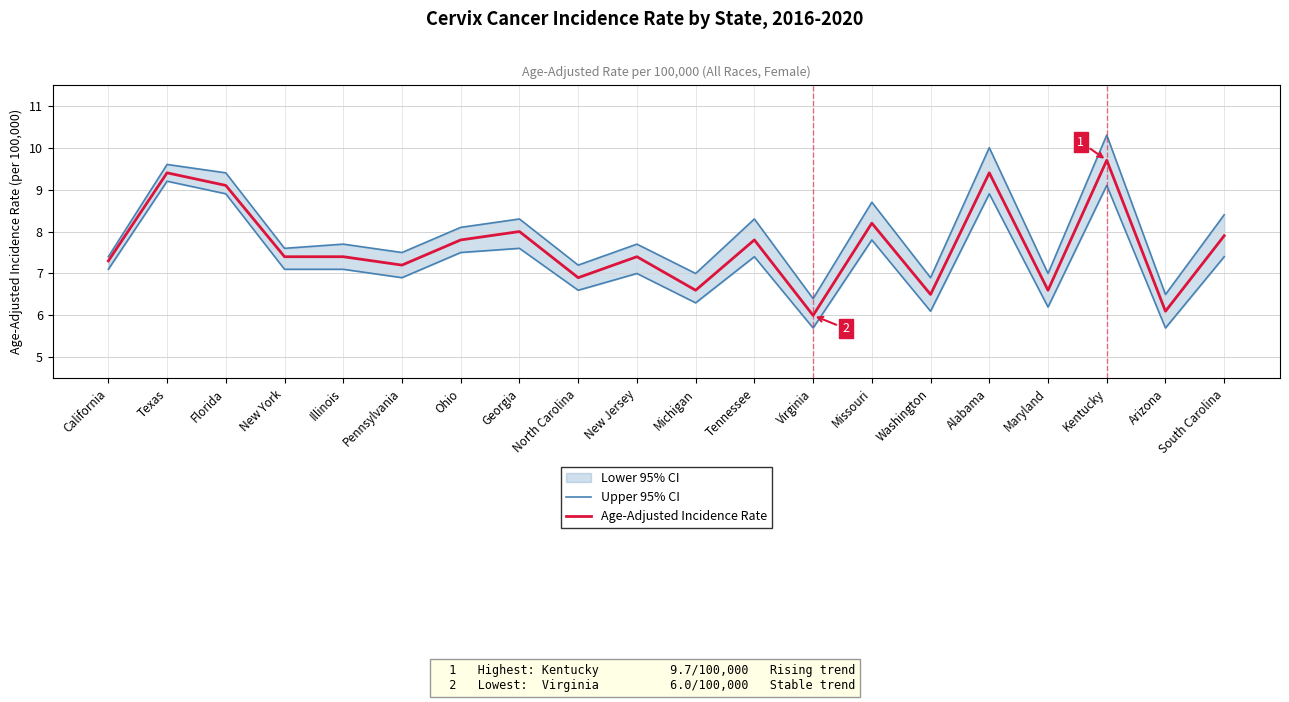

At how many categories does at least one series exceed 8?

5